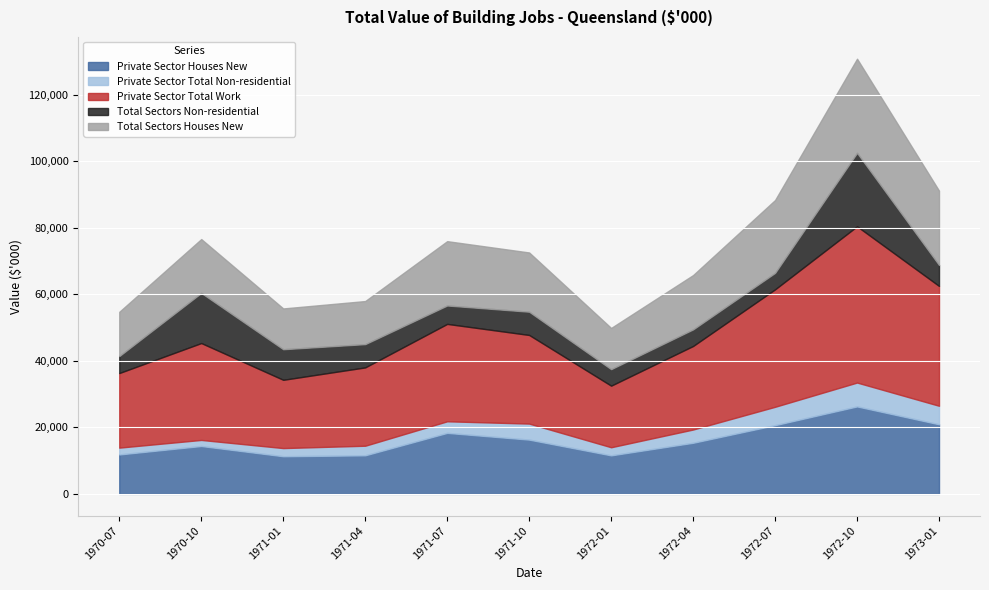

What is the difference between the second highest and second lowest values in the Private Sector Total Non-residential series?

3515